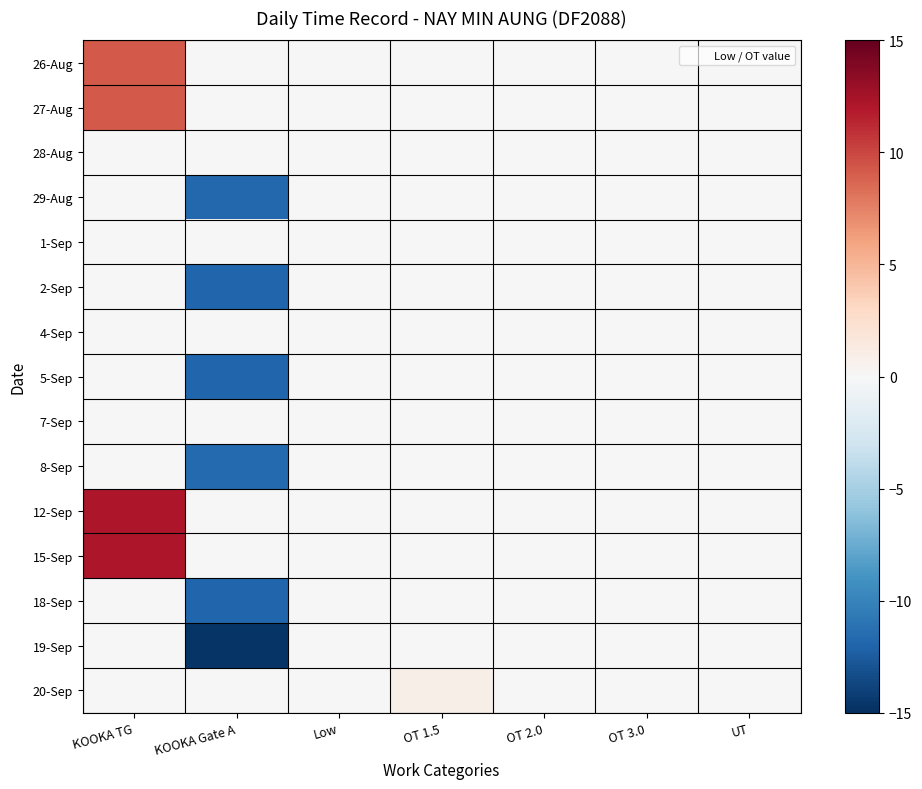

Which series has the largest range (max minus min)?

19-Sep